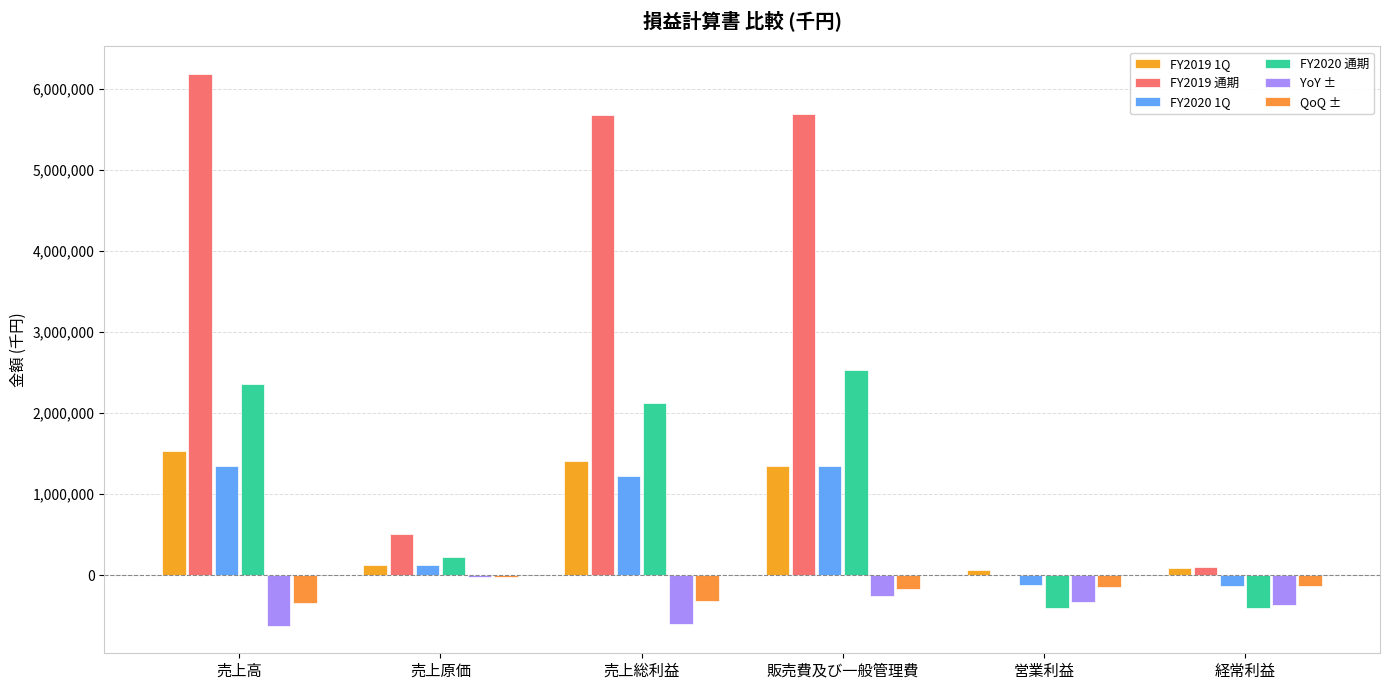

True or false: FY2020 1Q has a value of 1350989 at 売上高.

True